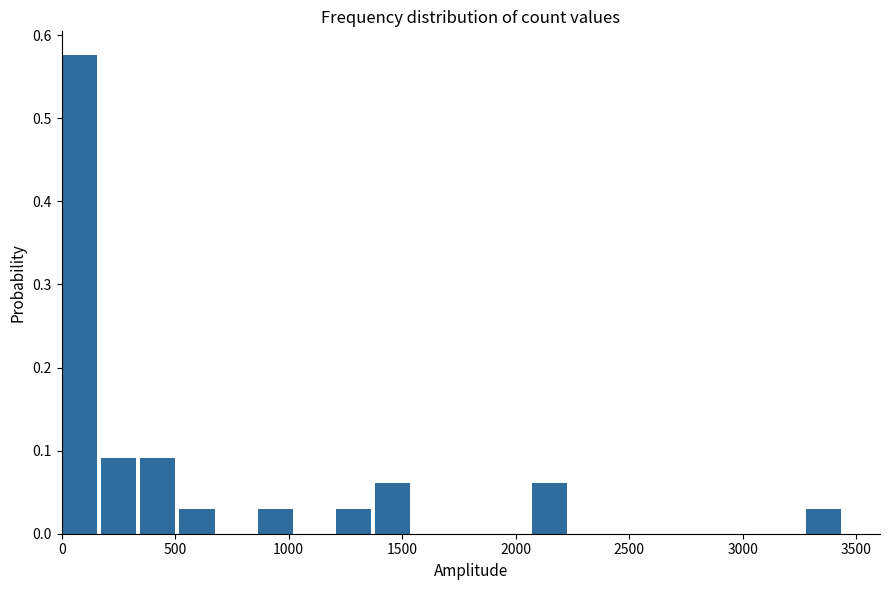

Around what value on the x-axis is the tallest bar? Give the approximate position of its centre, as read against the axis.

100